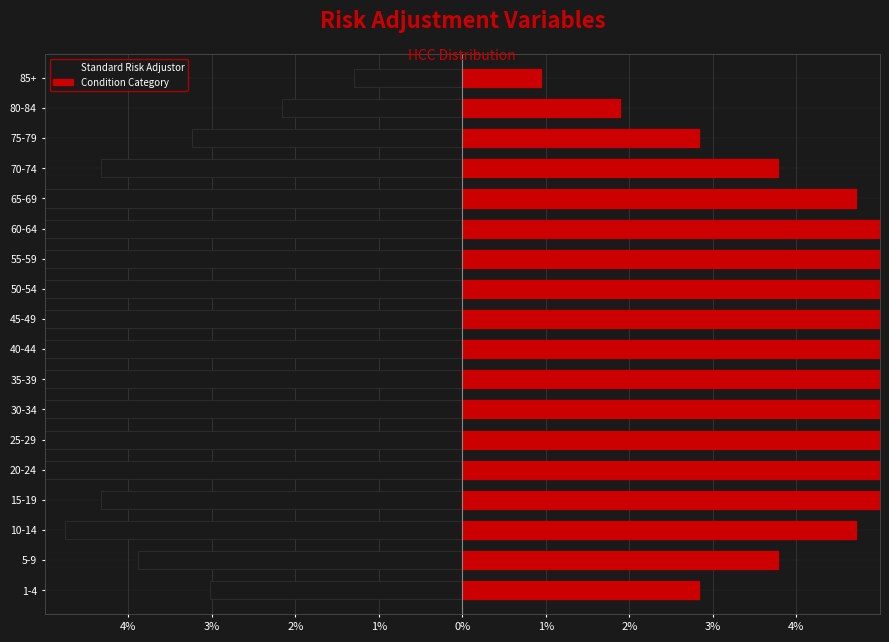

The Condition Category series shows 4.1 at 25-29. True or false?

False